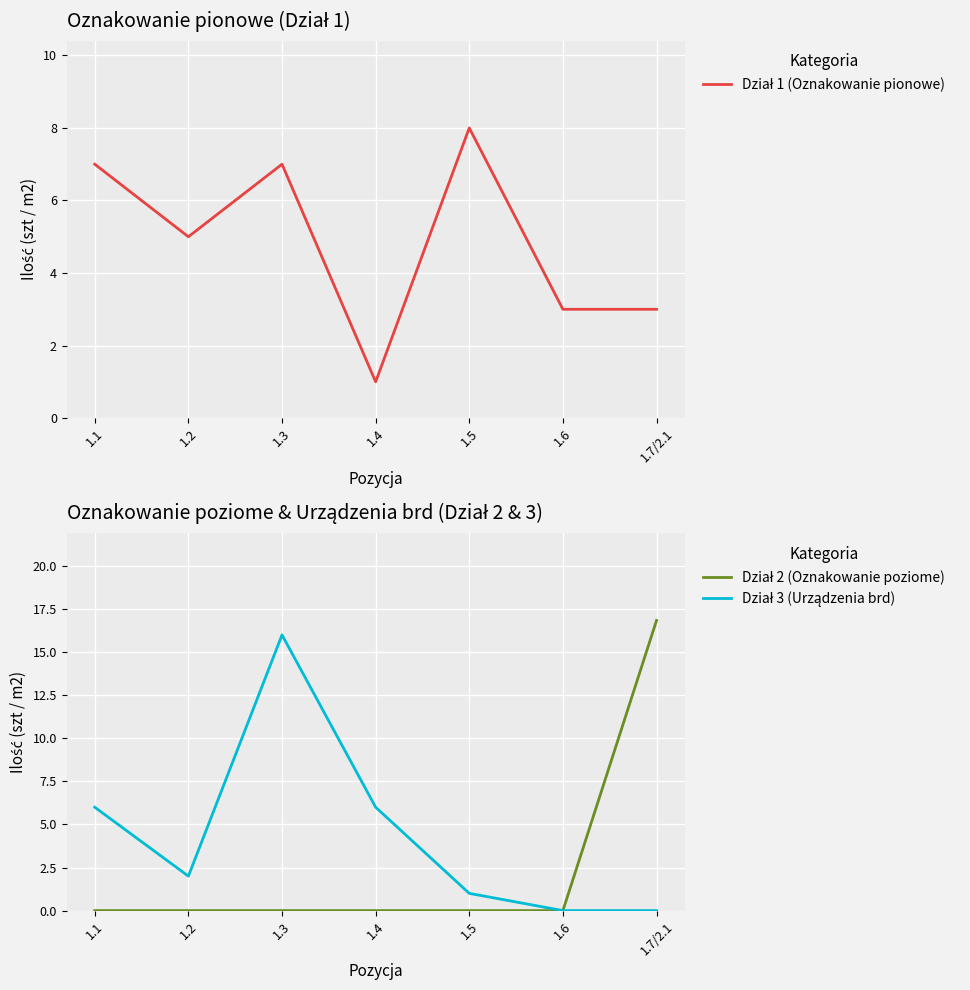

What is the label of the 2nd point from the right?

1.6